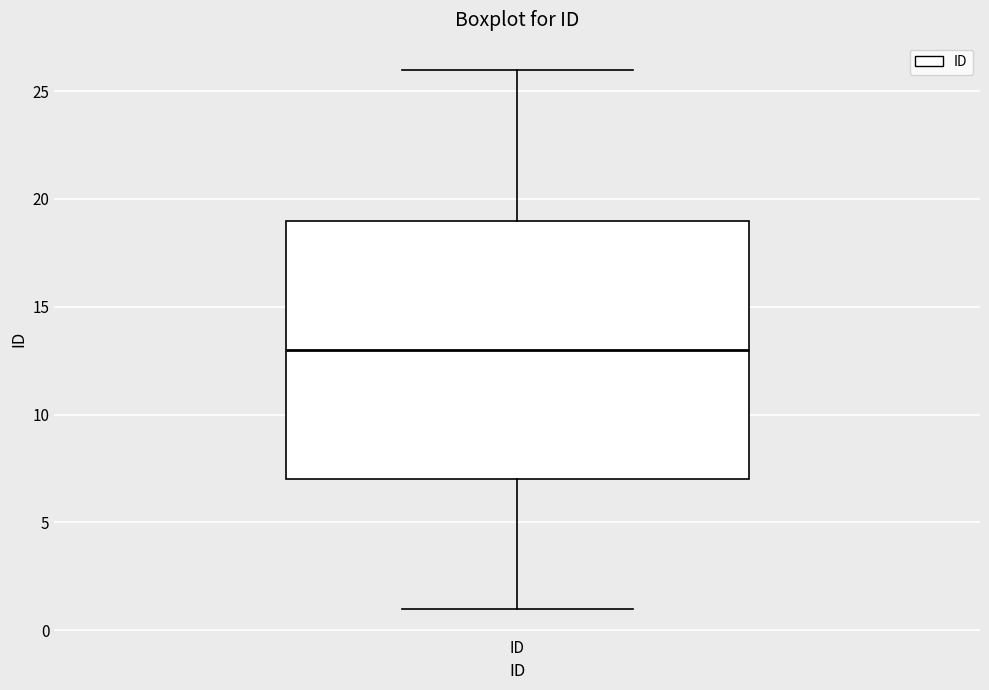

Transcribe this box plot: give where the median line is, the range the box spans, and where the two whiskers end, as read against the y-axis. The values are not printed on the chart, so give them approximately, as read against the axis.

median 13, box 7 to 19, whiskers 1 to 26